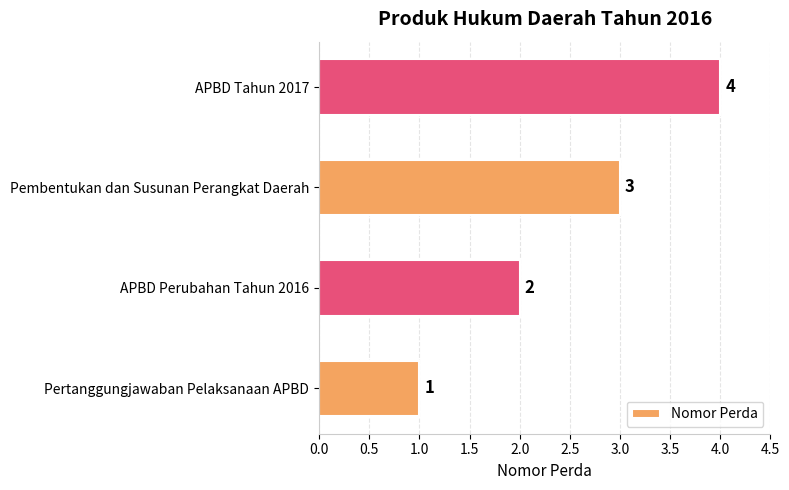

Where is the data nearest to the value 2?

APBD Perubahan Tahun 2016